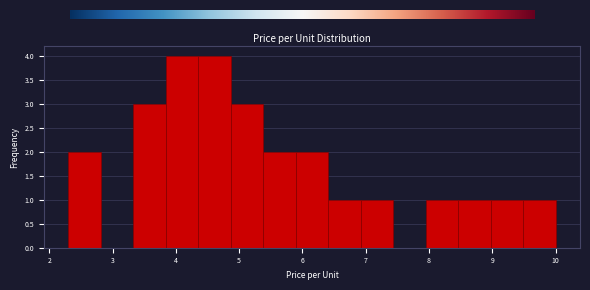

What is the height of the bar covering 5.9 to 6.4 on the x-axis? Neither the bar edges nor the heights are printed on the chart, so give them approximately, as read against the axes.

2